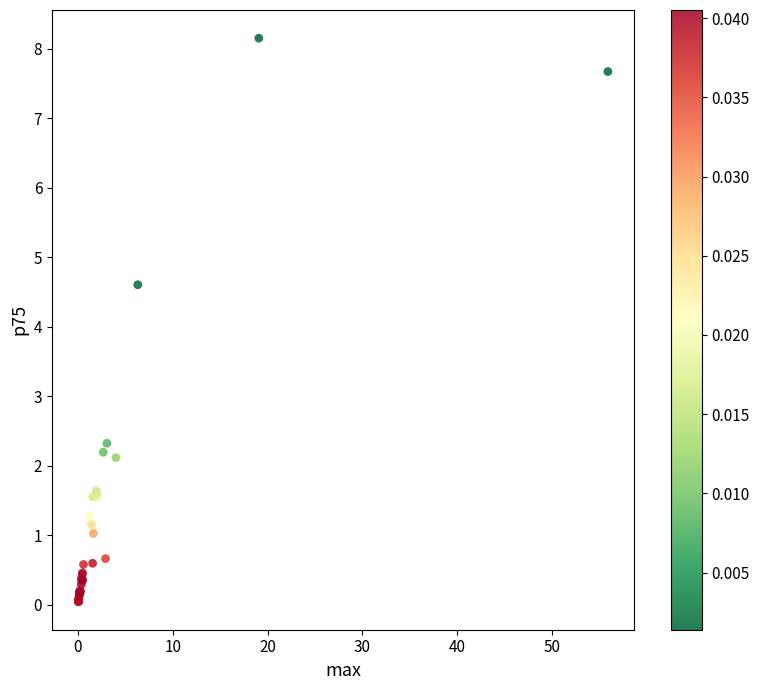

What Y value in the scatter plot is closest to 4?

4.6